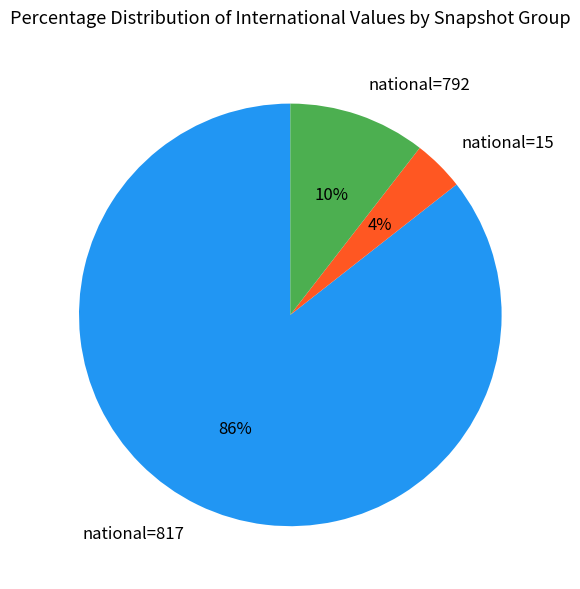

How many segments does this pie chart have?

3